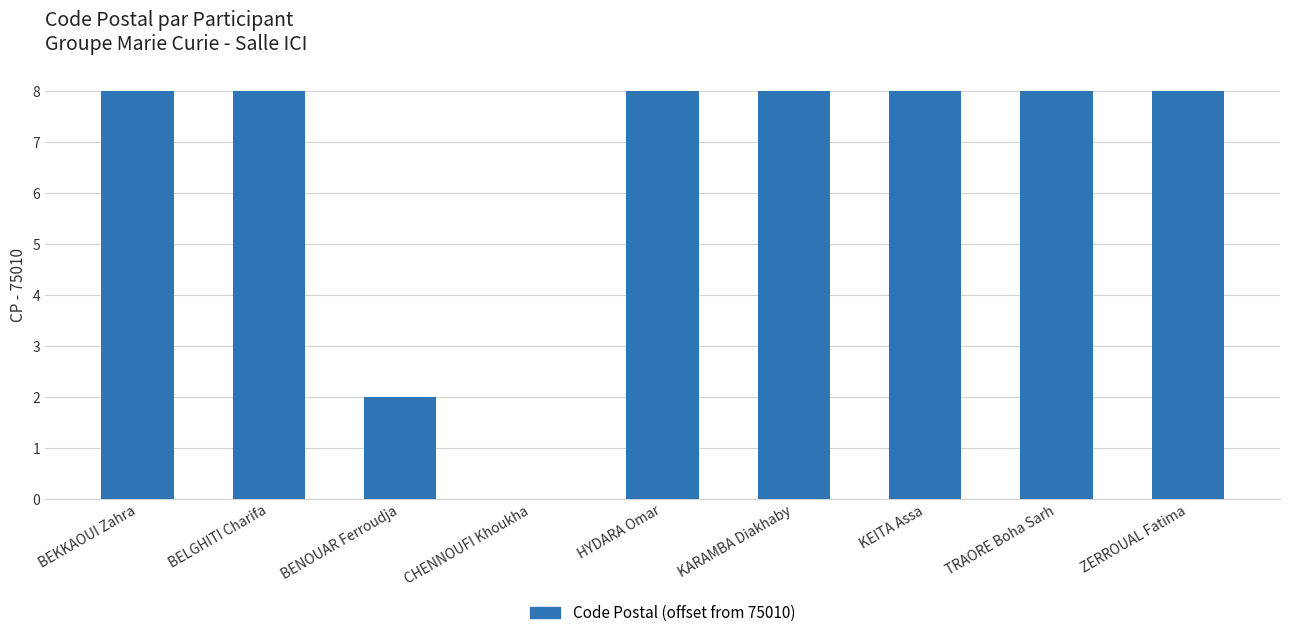

How many data points does each series have?

9